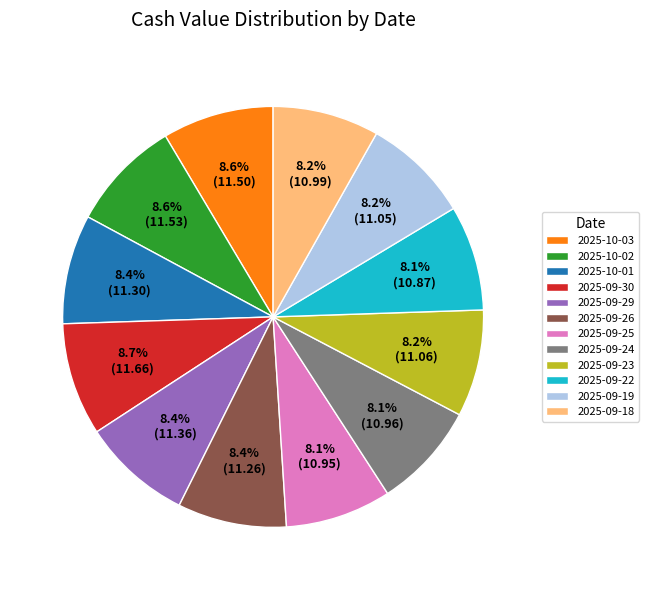

Does 2025-09-23 account for over 50% of the chart?

No